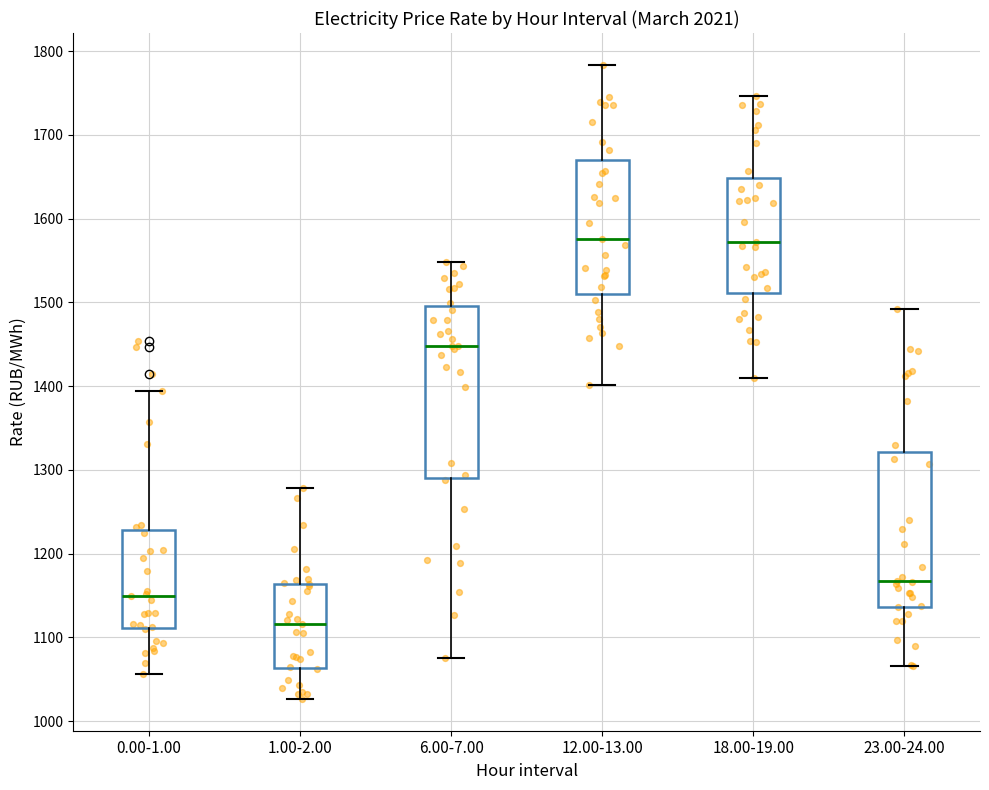

Where is the upper edge of the box for 1.00-2.00 on the y-axis? The values are not printed on the chart, so give them approximately, as read against the axis.

1160